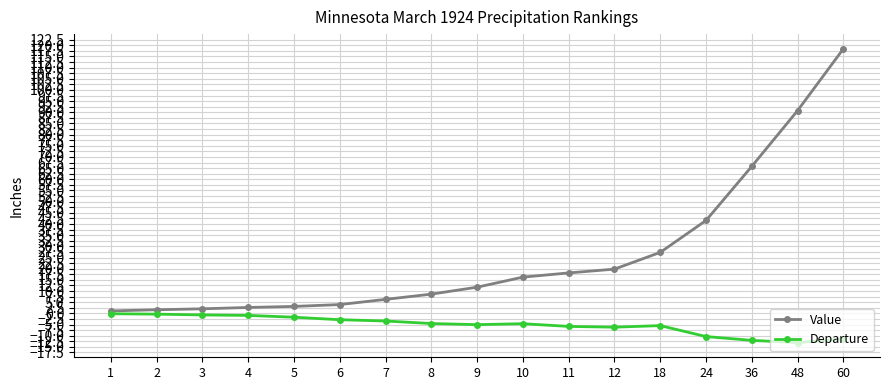

What is the greatest value displayed?

118.4